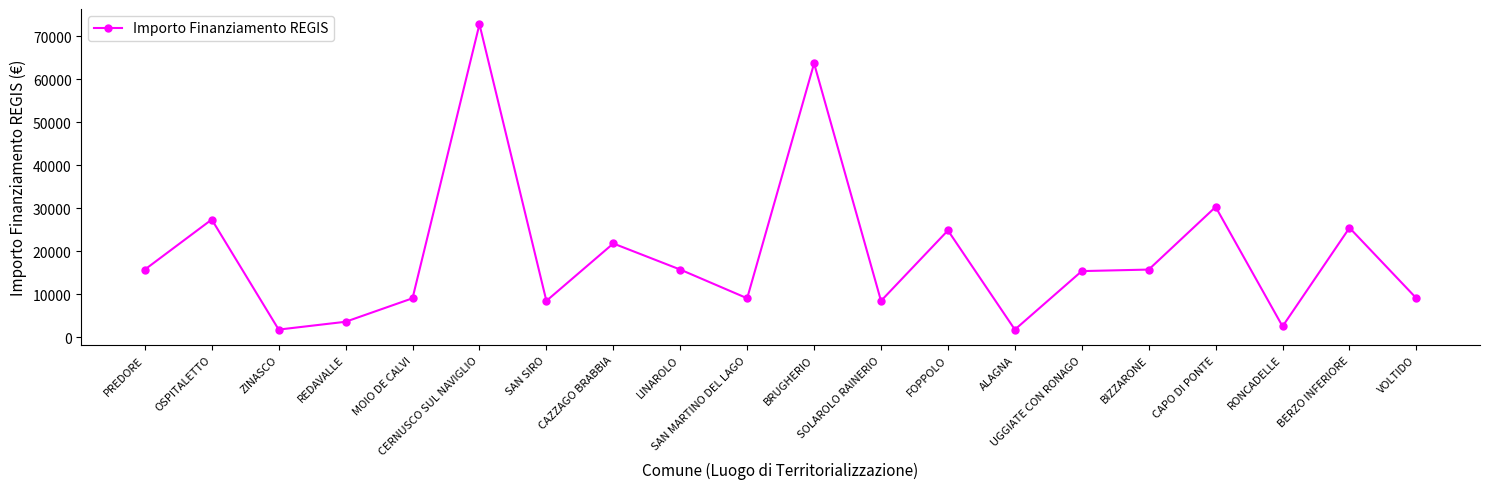

What is the greatest value displayed?

72840